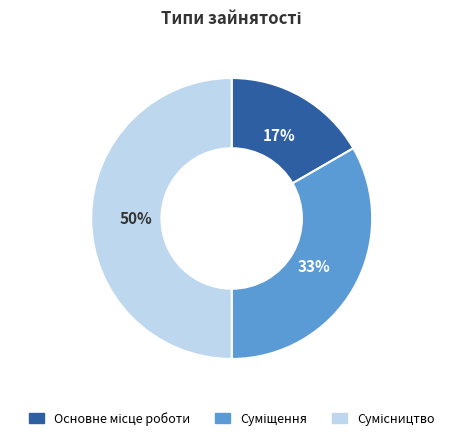

To the nearest percent, what is the average slice percentage?

33%